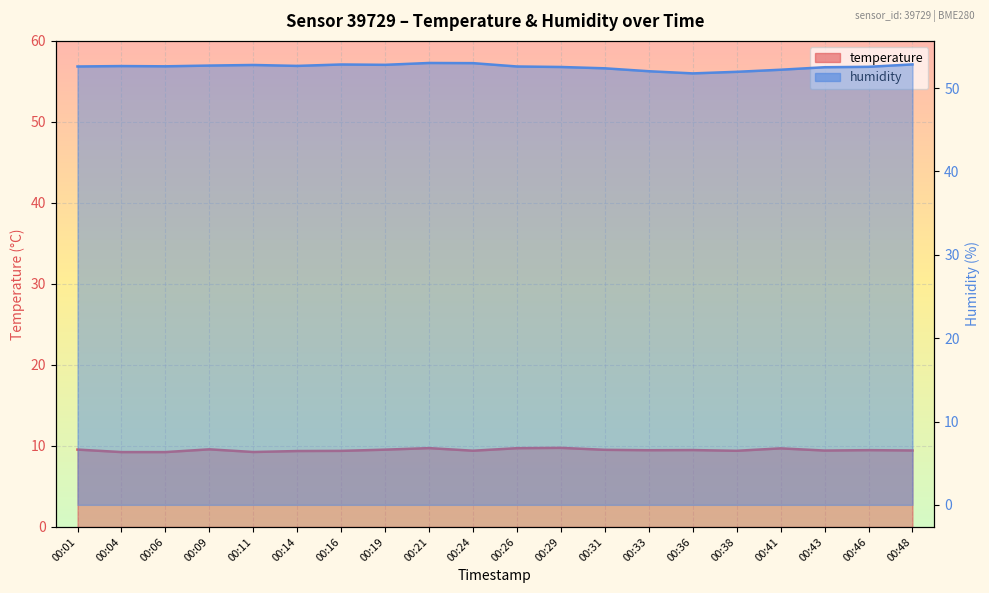

How many series are shown in this chart?

2